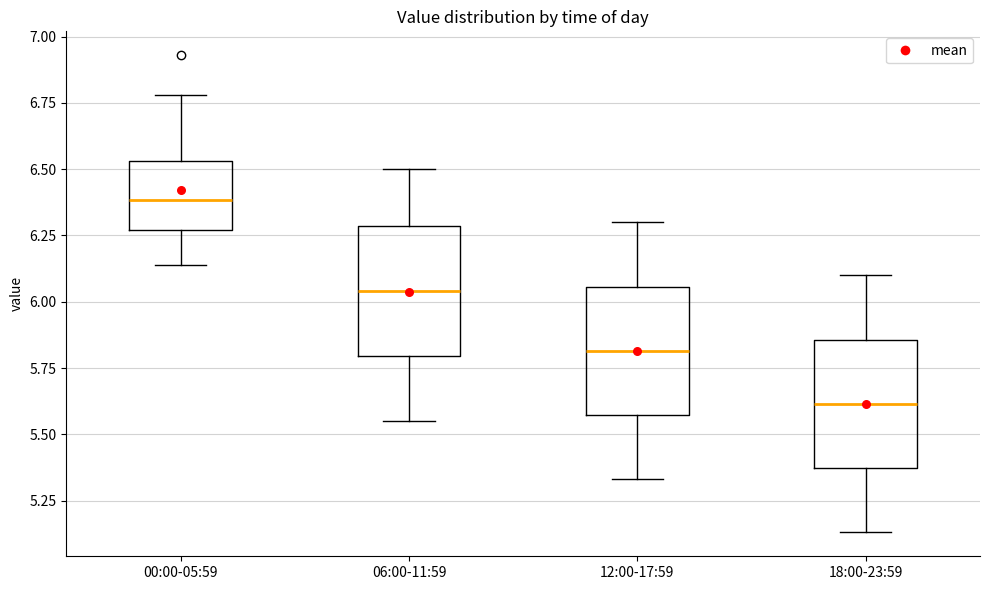

Reading left to right, transcribe this box plot: for each box, give where its median line is, the range the box spans, and where its two whiskers end, as read against the y-axis. The values are not printed on the chart, so give them approximately, as read against the axis.

00:00-05:59: median 6.40, box 6.25 to 6.55, whiskers 6.15 to 6.80
06:00-11:59: median 6.05, box 5.80 to 6.30, whiskers 5.55 to 6.50
12:00-17:59: median 5.80, box 5.55 to 6.05, whiskers 5.35 to 6.30
18:00-23:59: median 5.60, box 5.35 to 5.85, whiskers 5.15 to 6.10